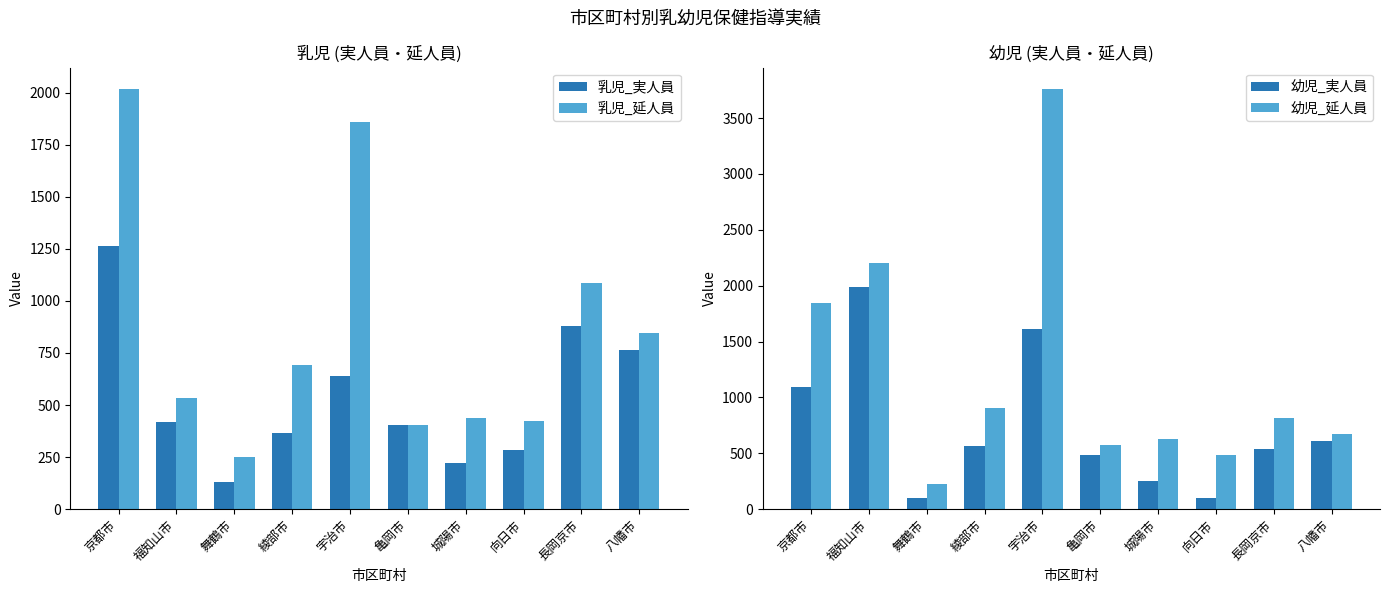

Is it true that 乳児_実人員 equals 528 at 亀岡市?

False